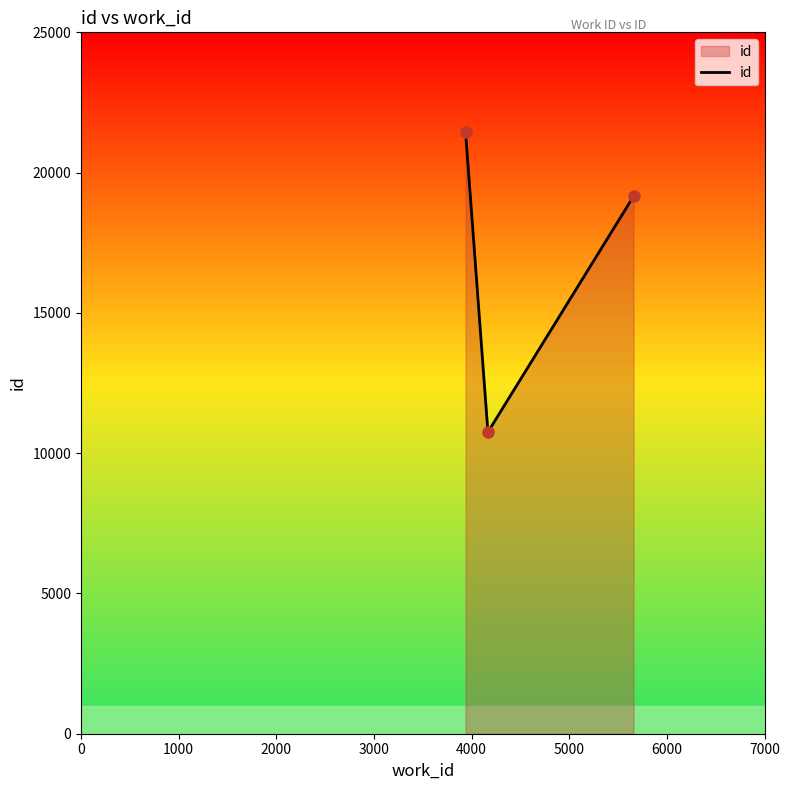

What is the minimum value shown in the chart?

10751